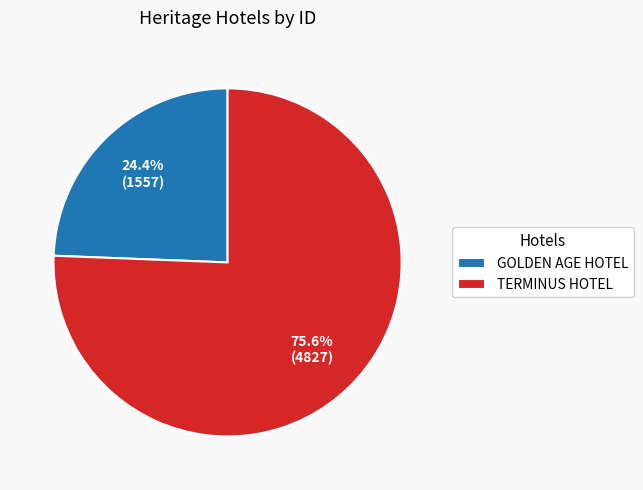

To the nearest percent, what is the difference between the TERMINUS HOTEL and GOLDEN AGE HOTEL slice percentages?

51%